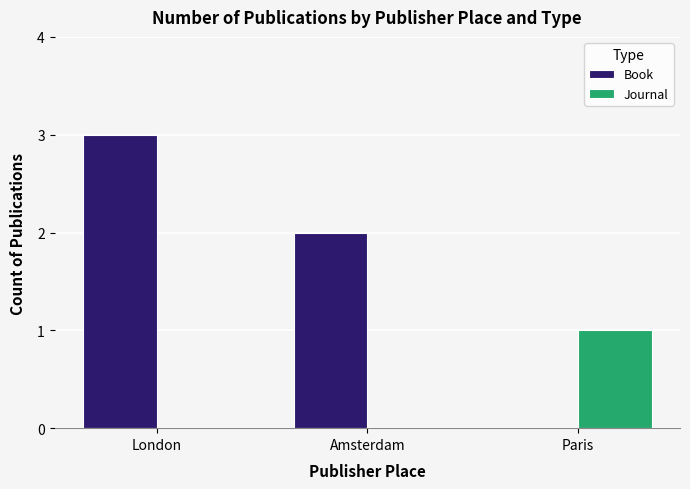

How many groups of bars are there?

3